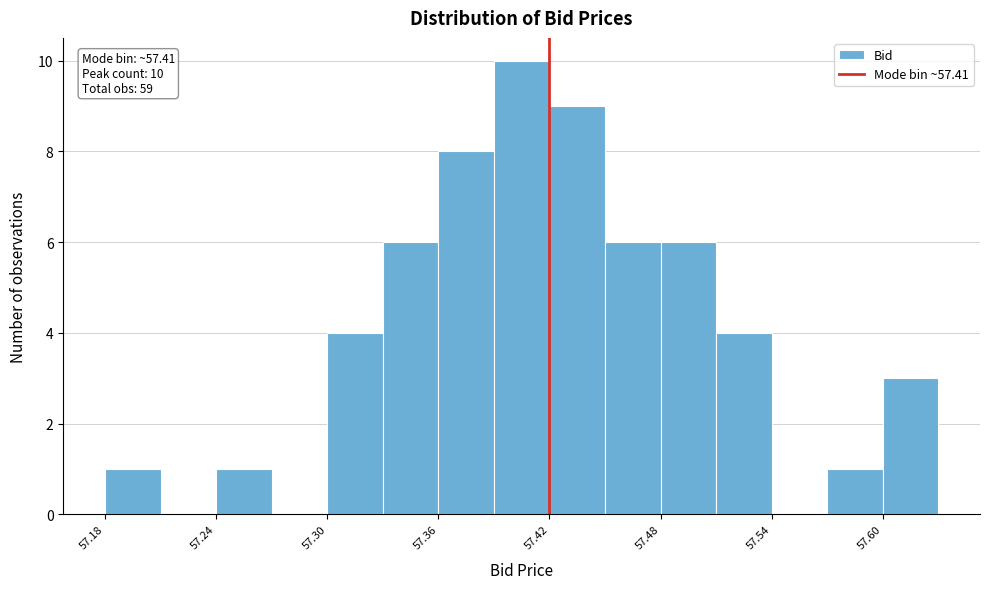

Read against the x-axis, roughly where is the centre of the tallest bar?

57.41